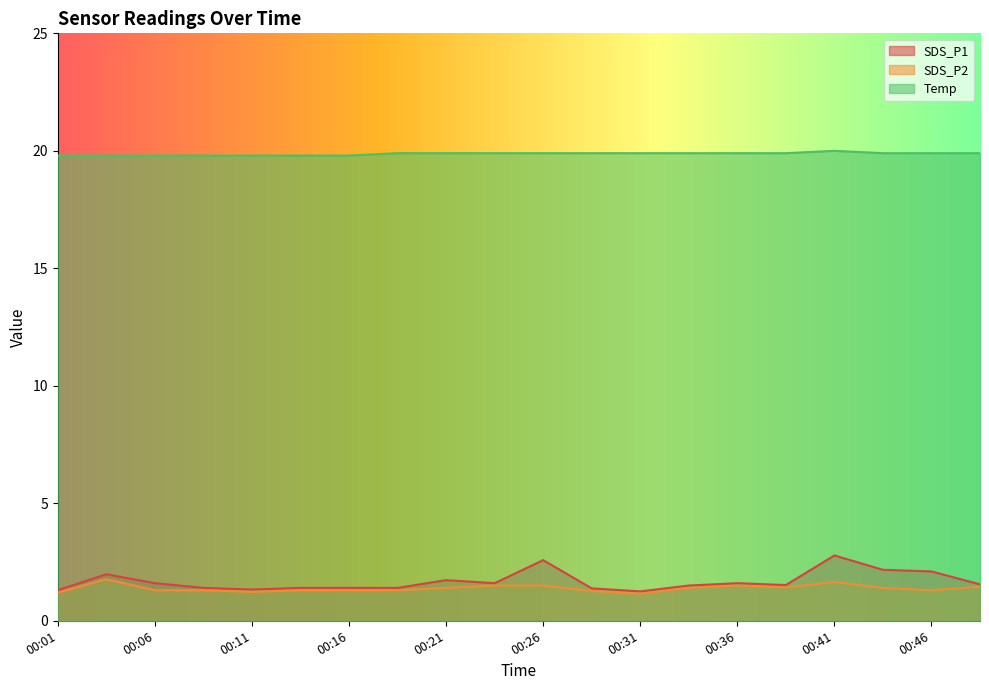

What is the value of the Temp point at the 2nd from the left?

19.8